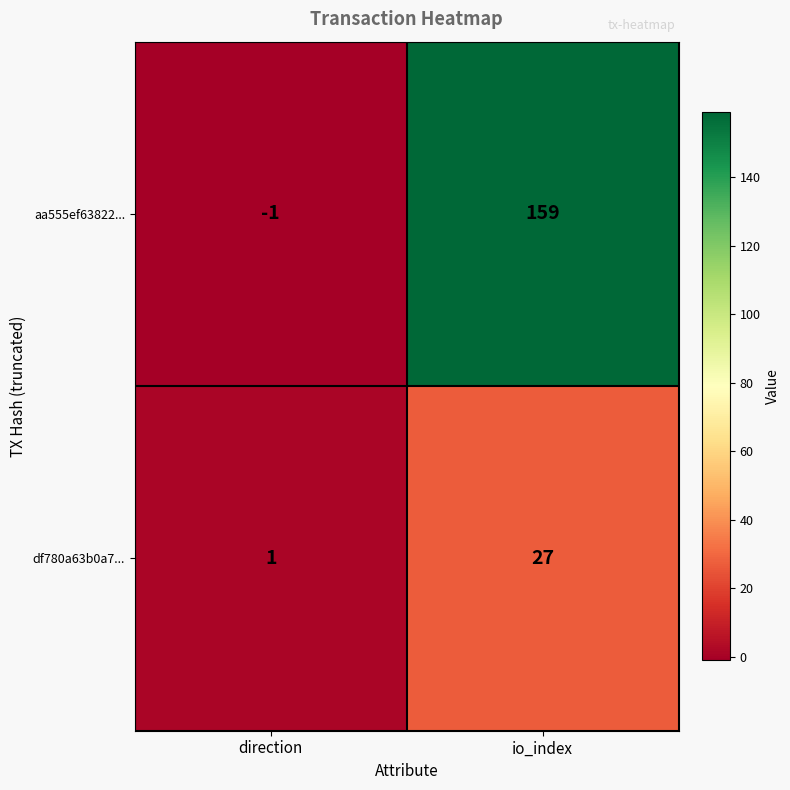

Between direction and io_index, which series saw the biggest shift?

aa555ef63822...